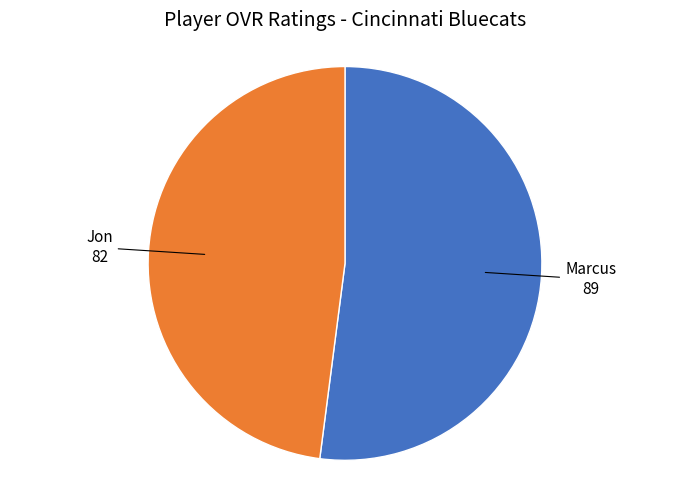

Does any single category account for the majority?

Yes